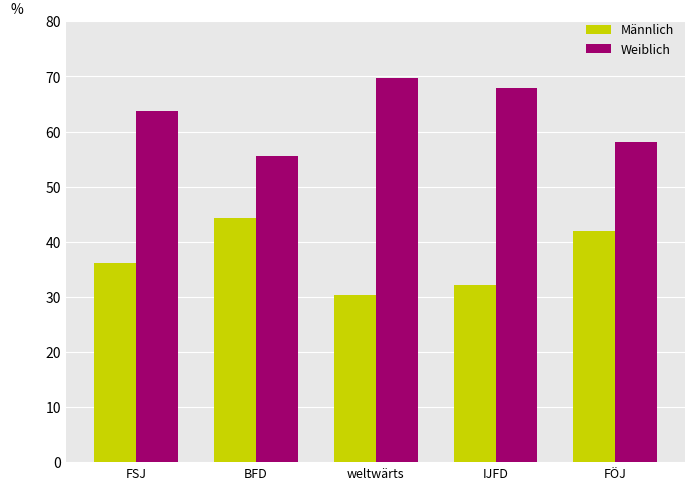

What is the difference between the maximum and minimum values in the Männlich series?

14.0